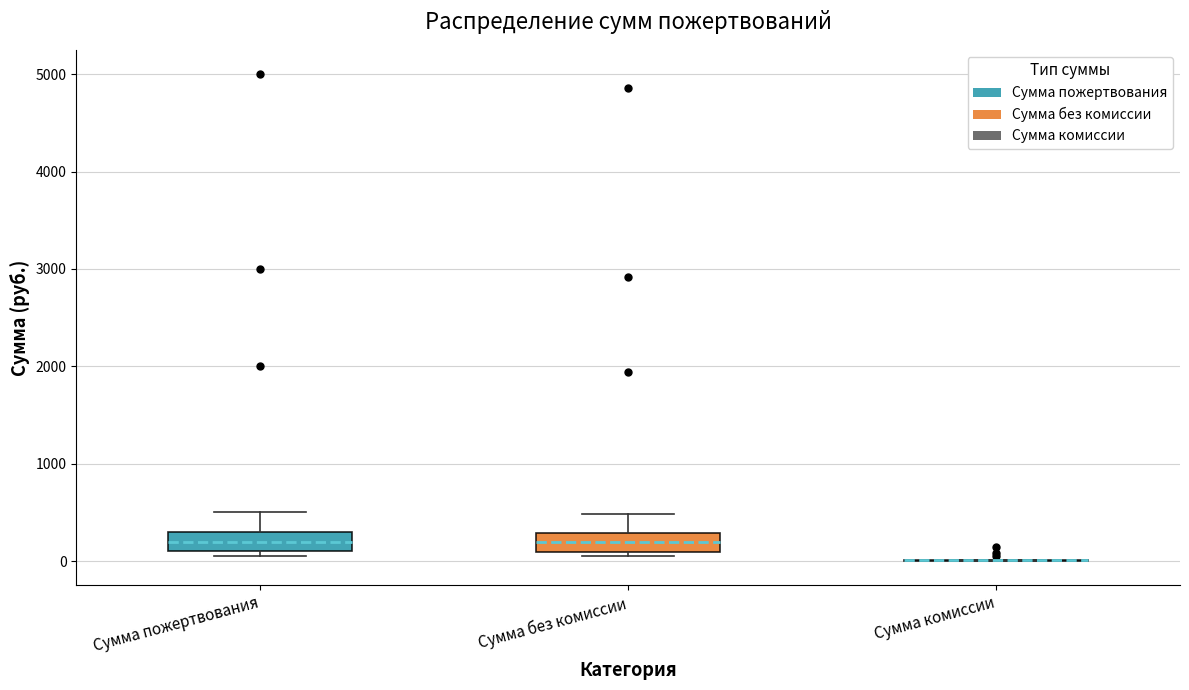

Reading left to right, transcribe this box plot: for each box, give where its median line is, the range the box spans, and where its two whiskers end, as read against the y-axis. The values are not printed on the chart, so give them approximately, as read against the axis.

Сумма пожертвования: median 200, box 100 to 300, whiskers 100 (just below the box's lower edge) to 500
Сумма без комиссии: median 200, box 100 to 300, whiskers 0 to 500
Сумма комиссии: box collapsed to a line at 0, whiskers 0 to 0